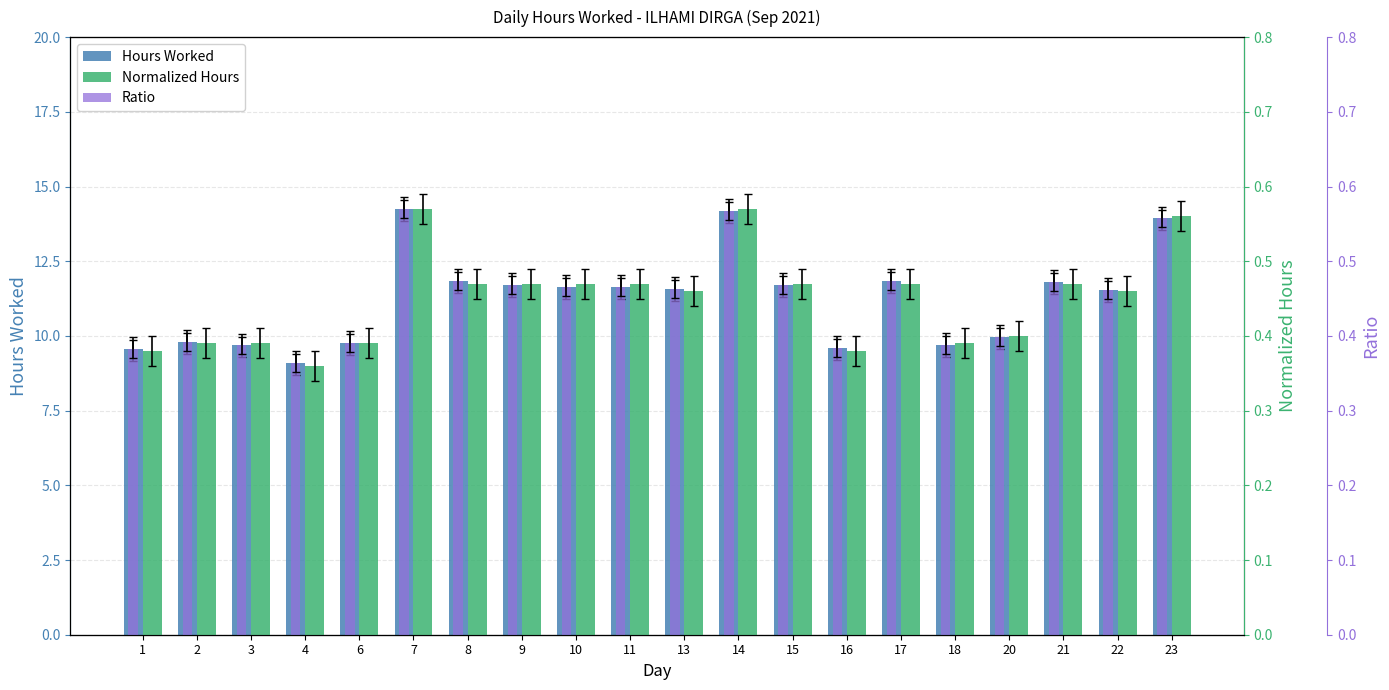

At which category is the sum across all series the highest?

7